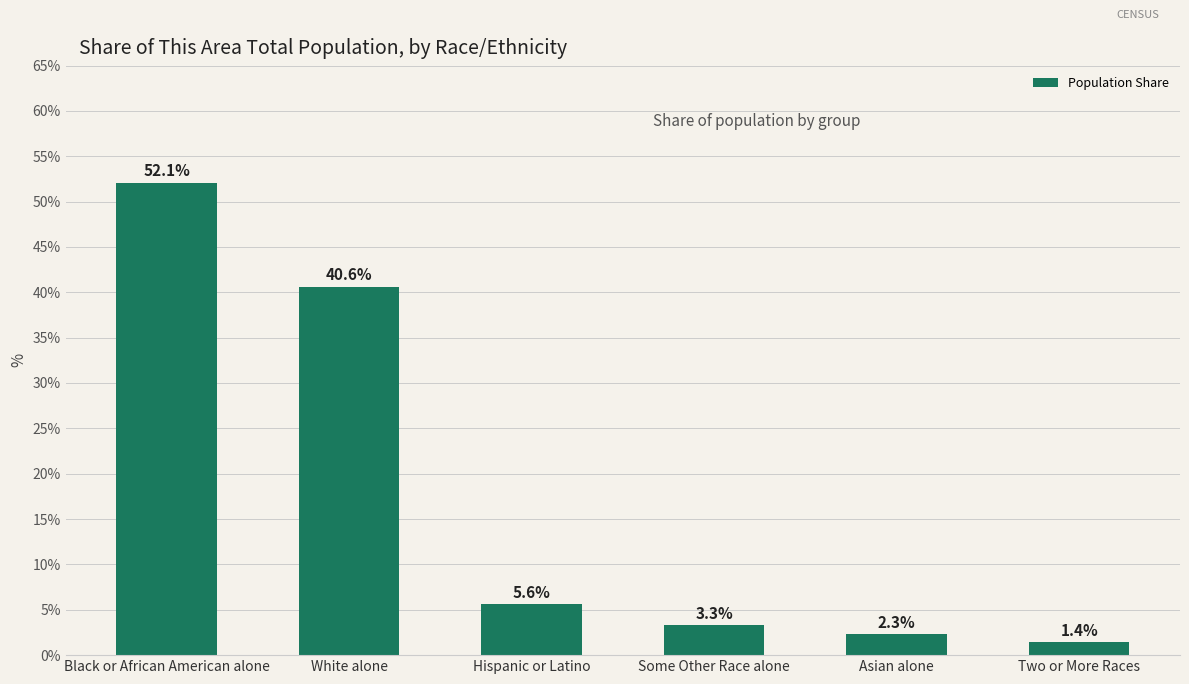

Is it true that the value at White alone is 71.8?

False